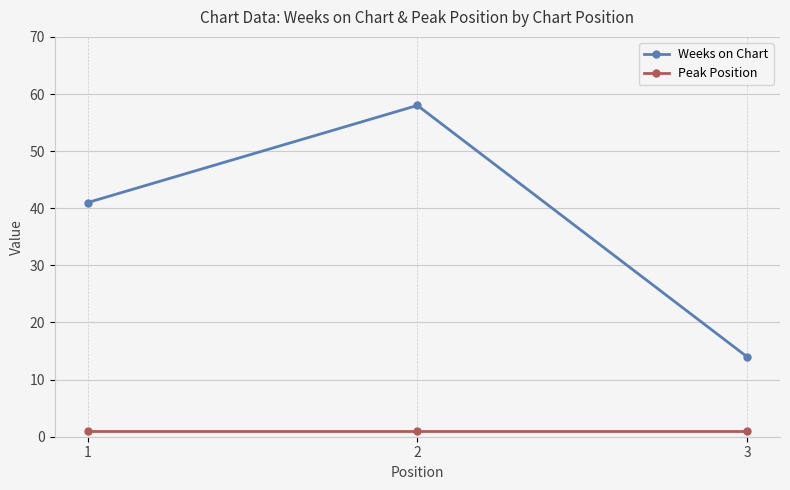

What is the spread (max minus min) of values at 2?

57